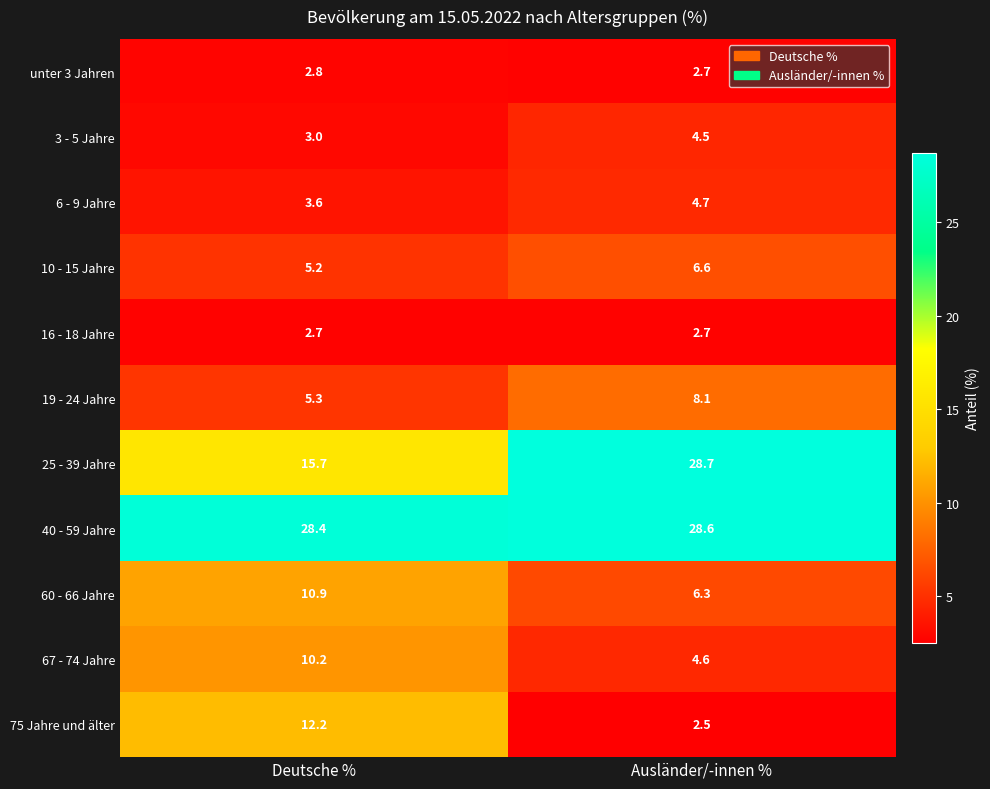

True or false: 60 - 66 Jahre has a value of 6.3 at Ausländer/-innen %.

True